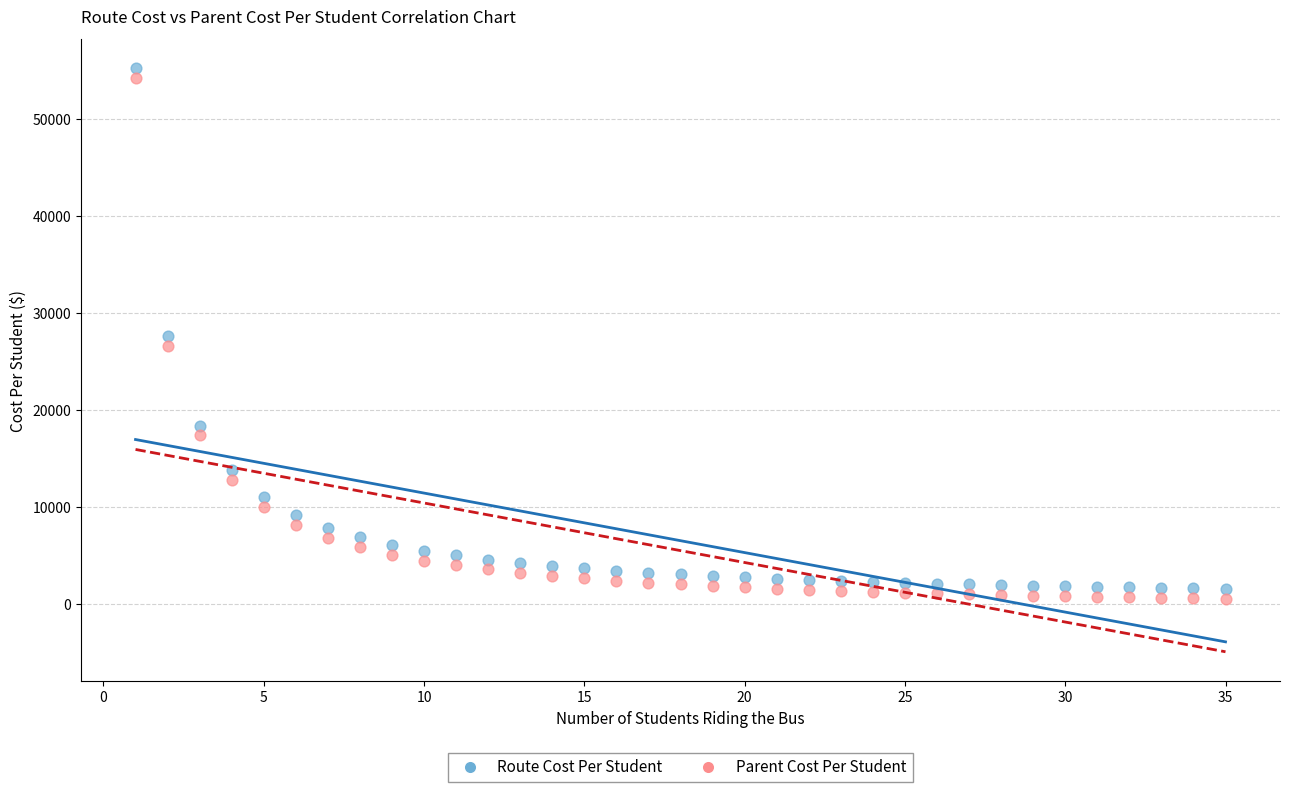

In the Route Cost Per Student series, what Y value is closest to 28382?

27594.0